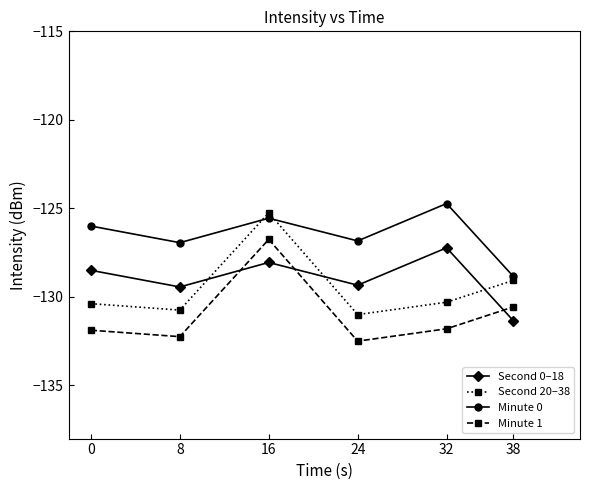

At 32, list the series in order from smallest to largest.

Minute 1, Second 20–38, Second 0–18, Minute 0